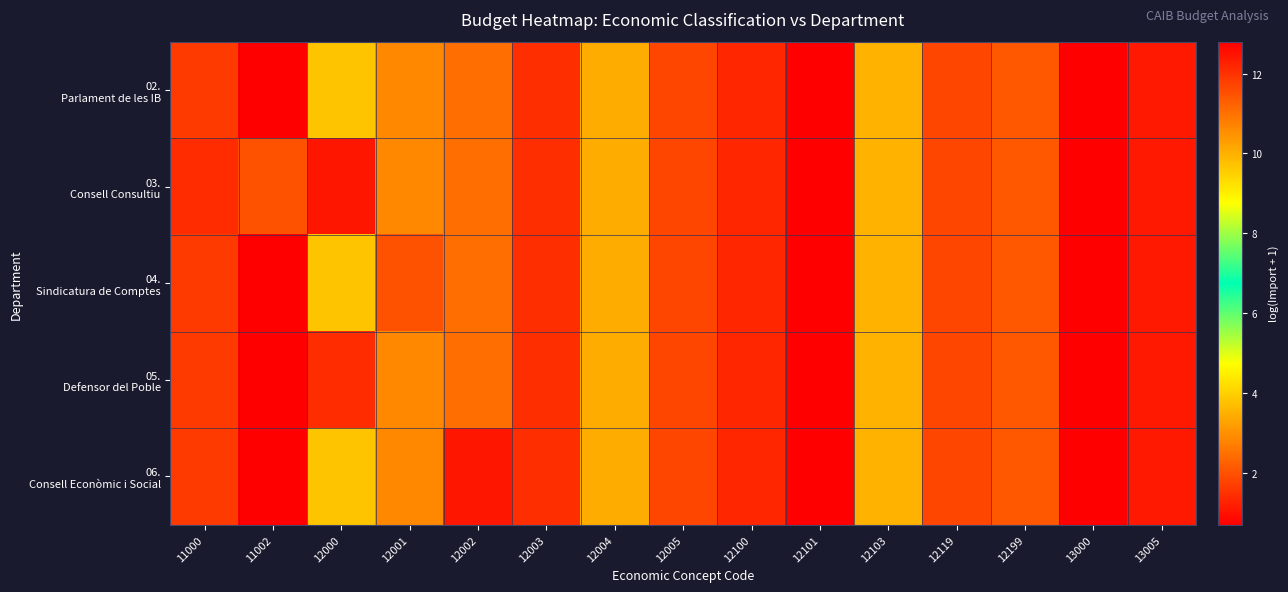

At which category is the sum across all series the highest?

12101